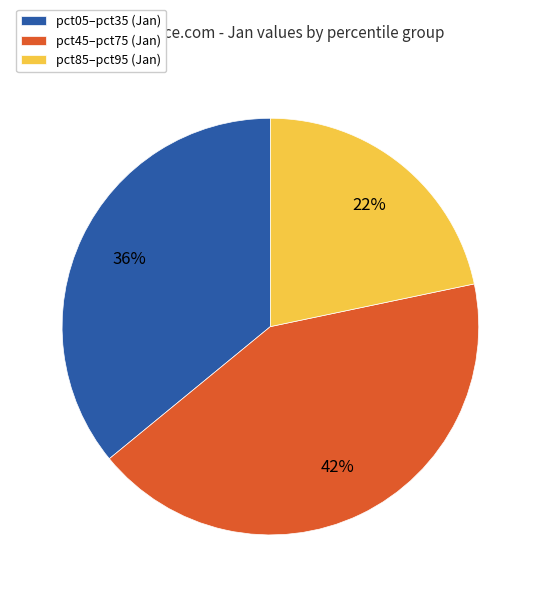

Between pct85–pct95 (Jan) and pct45–pct75 (Jan), which is larger?

pct45–pct75 (Jan)